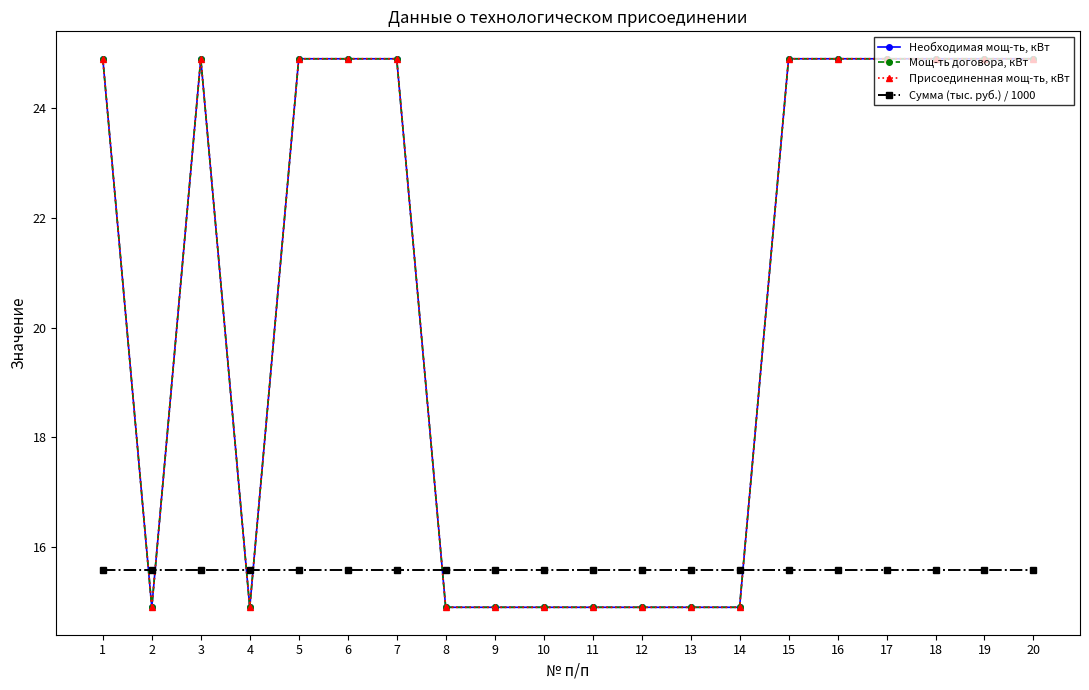

Is this an area chart (filled region under the line)?

No